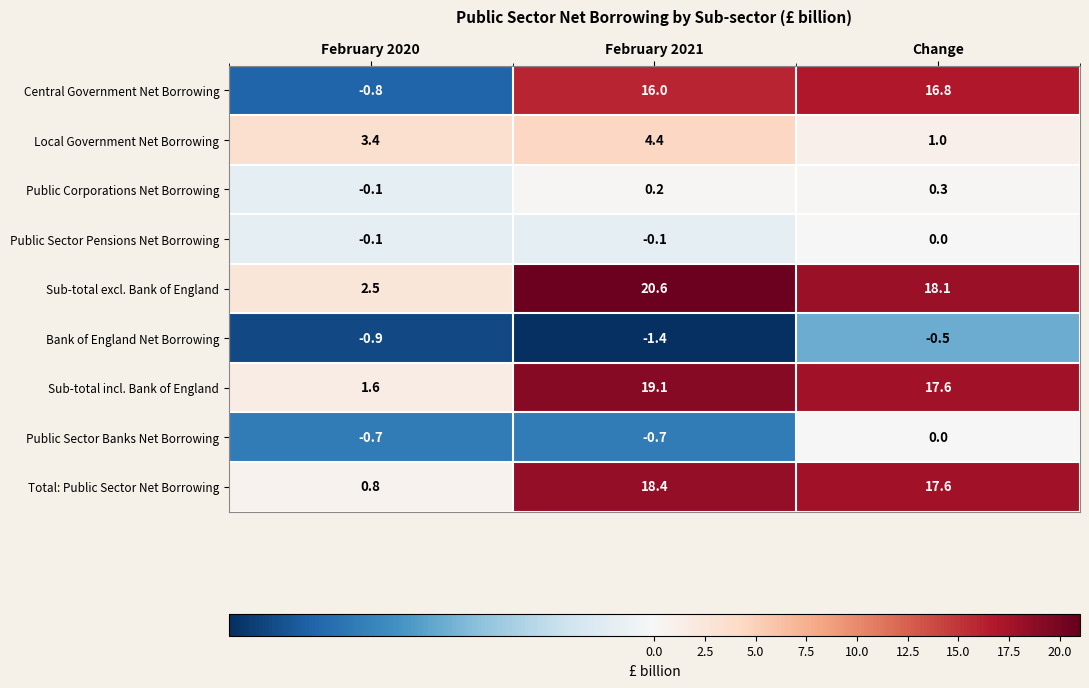

Rank the categories by Central Government Net Borrowing value from highest to lowest.

Change, February 2021, February 2020